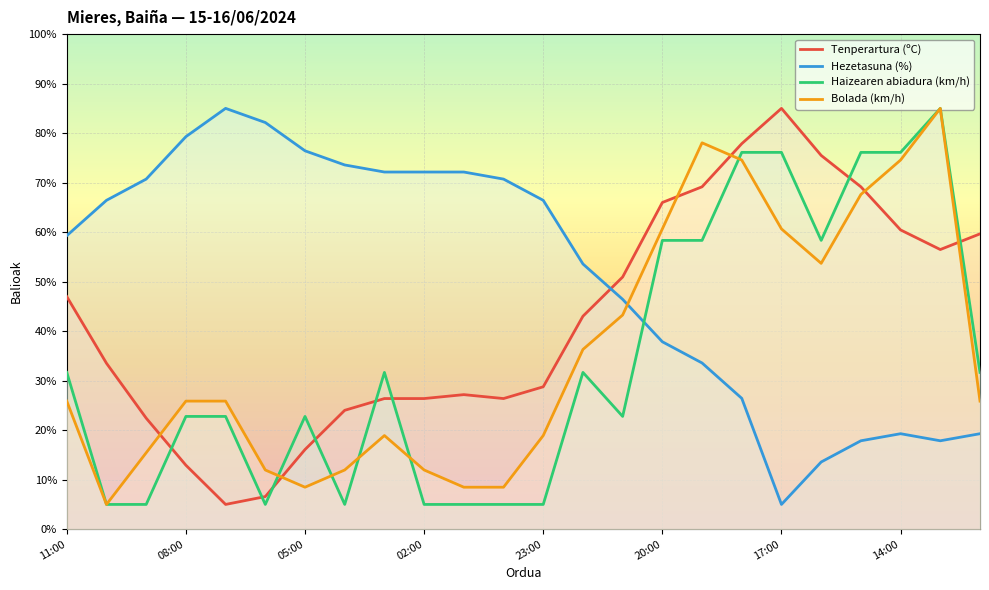

What is the label of the 5th point from the right?

19